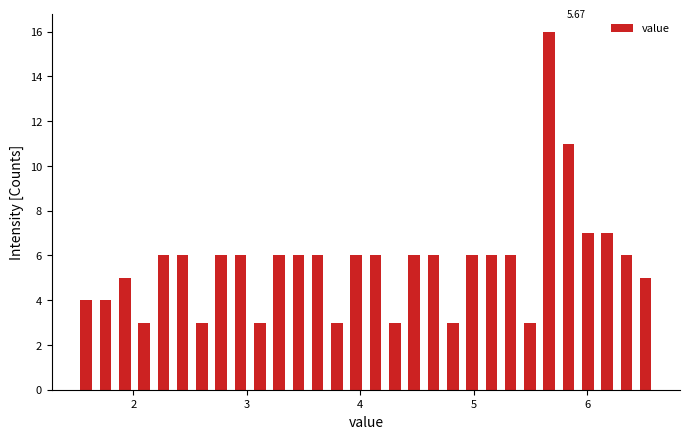

Around what value on the x-axis is the tallest bar? Give the approximate position of its centre, as read against the axis.

5.7